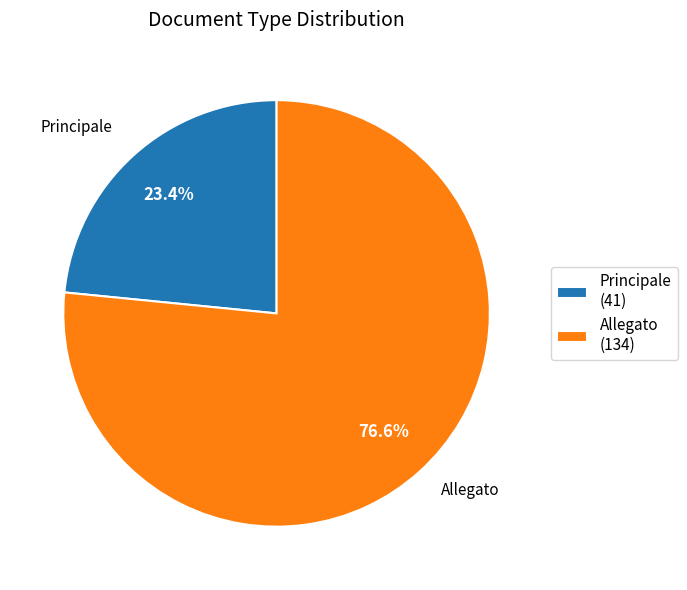

How much of the chart is everything except Allegato?

23.4%